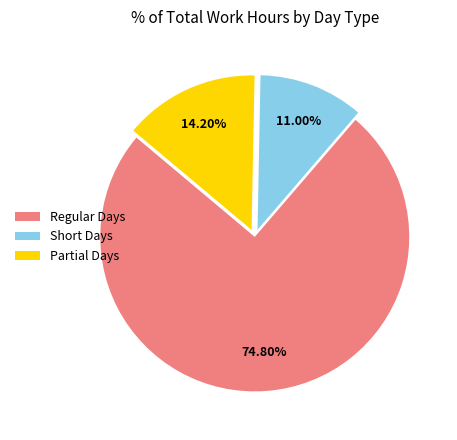

What is the ratio of the value at Short Days to the value at Partial Days?

0.8